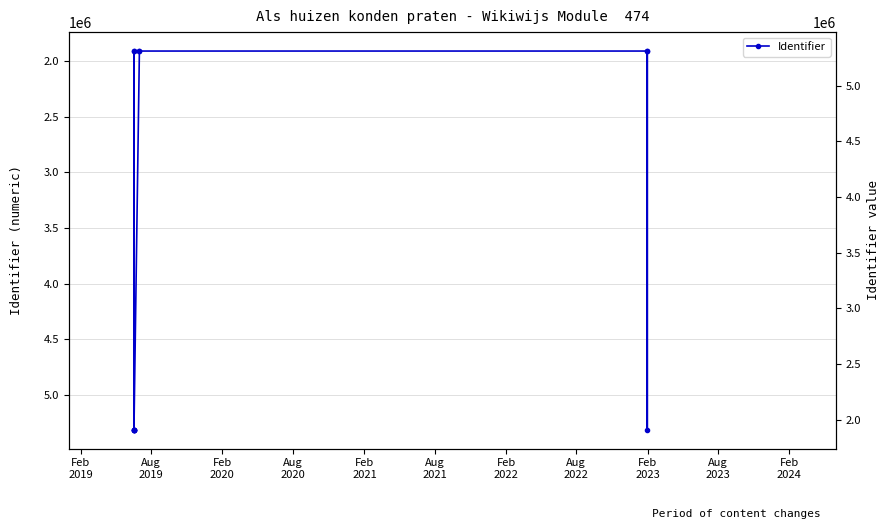

What is the difference between the maximum and minimum values?

3401355